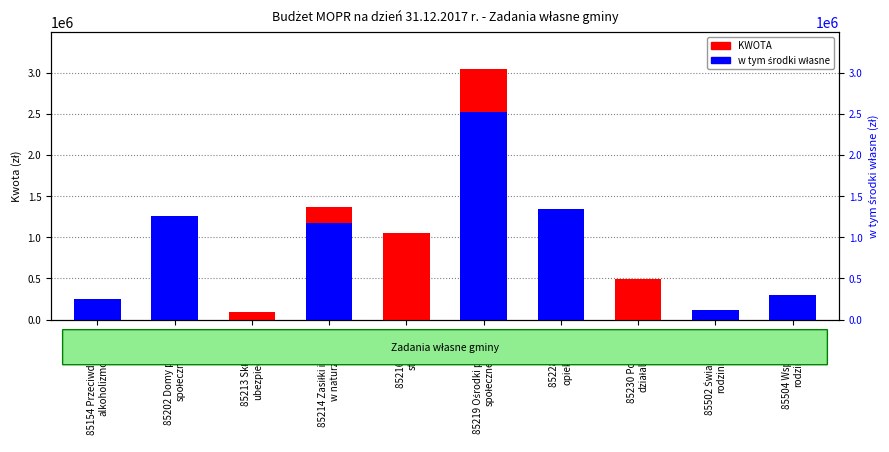

What is the difference between the w tym środki własne values at 85202 Domy pomocy
społecznej and 85214 Zasiłki i pomoc
w naturze?

89102